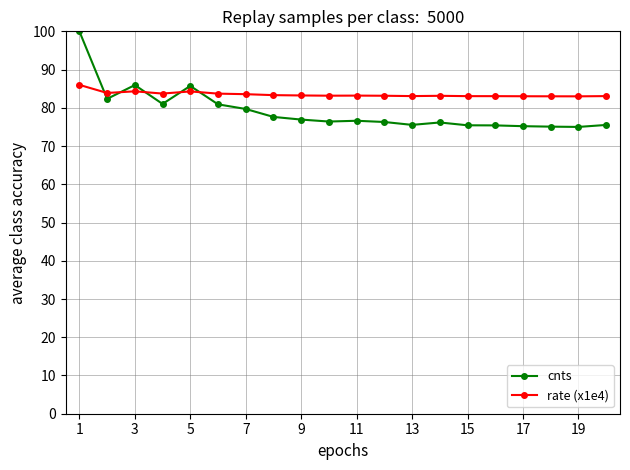

What is the sum of all rate (x1e4) values?

1669.9